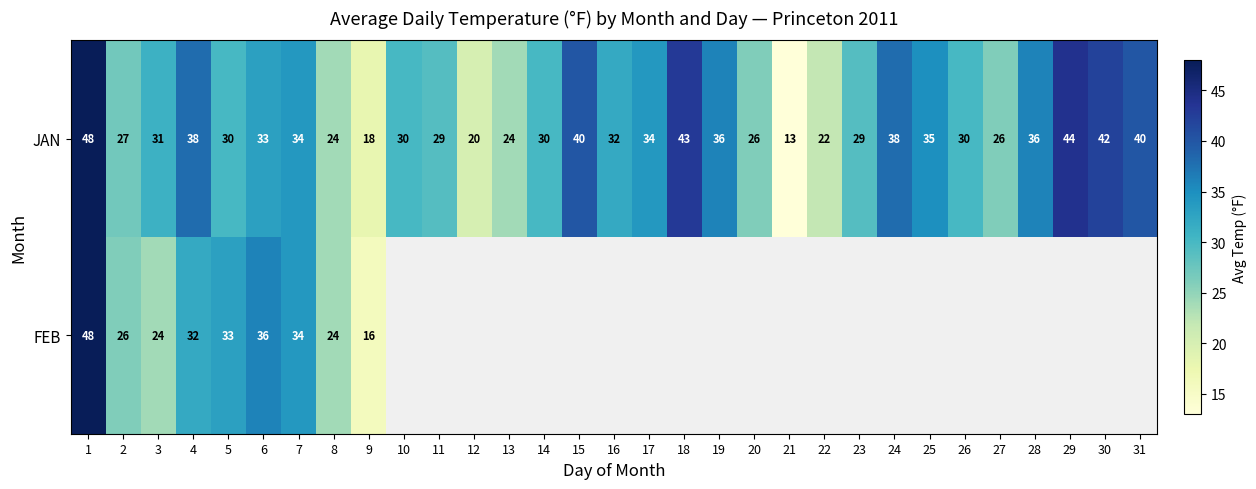

How many distinct data groups are displayed?

2